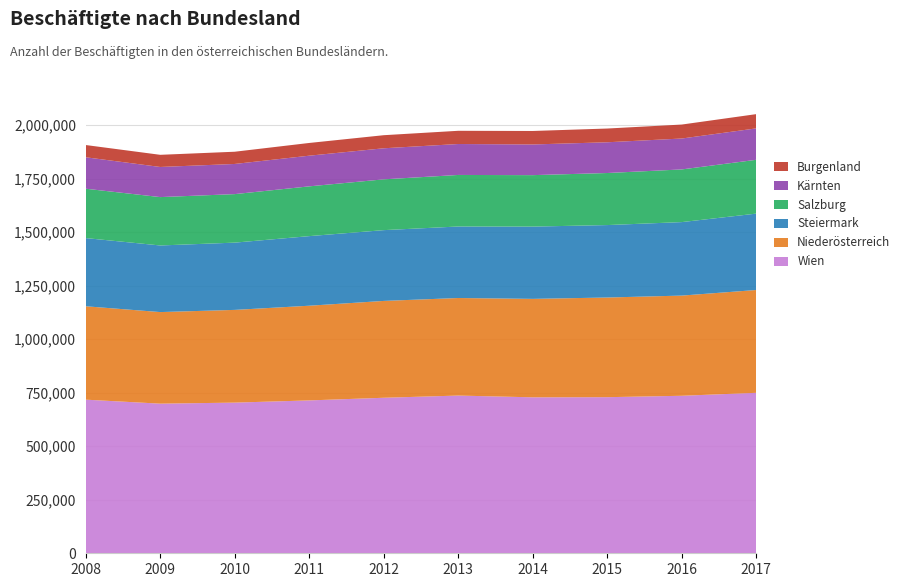

Reading left to right, list all the values displayed in this chart.

Burgenland: 57154	56762	57136	59404	61078	61738	62956	64176	65220	66513
Kärnten: 146918	140720	140848	143264	145107	144521	143308	143607	144388	146788
Salzburg: 230534	225931	226610	232488	237229	240767	240344	243115	246033	251371
Steiermark: 318515	311147	314196	325061	330635	334017	337584	338393	343279	356761
Niederösterreich: 436211	427715	433091	442284	452344	455672	459815	465512	467952	480258
Wien: 717547	698888	703717	714038	726400	736663	728478	729130	735658	749501